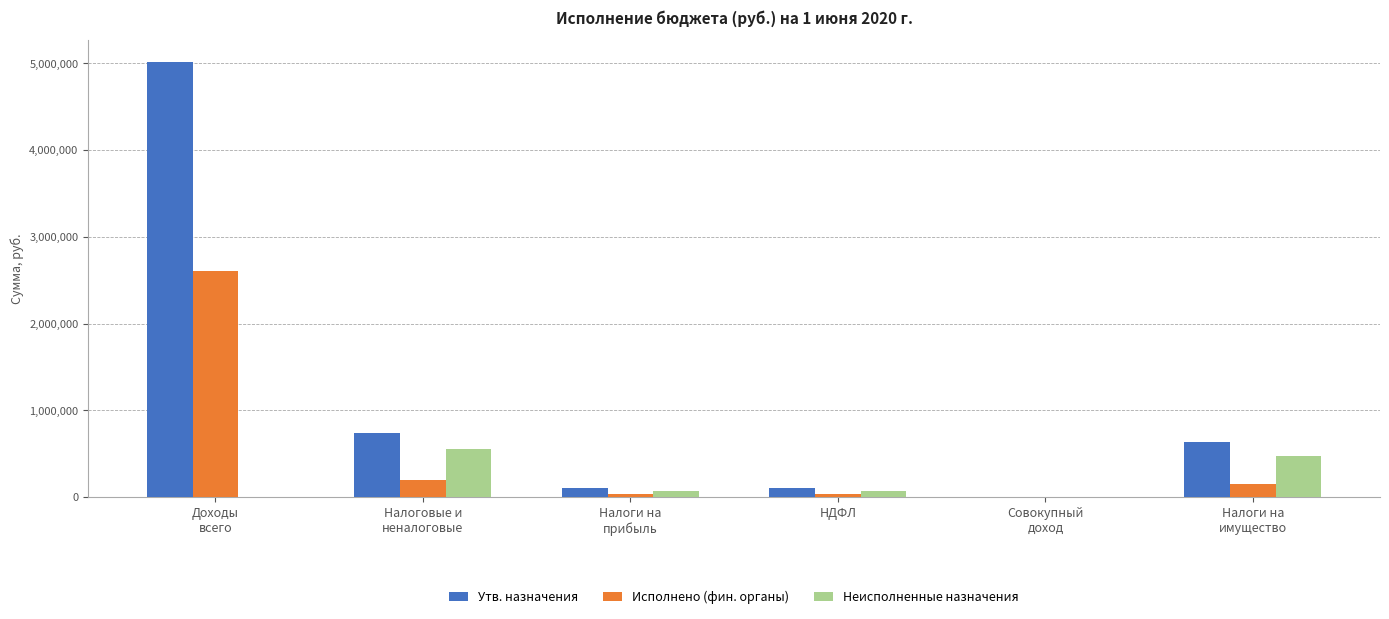

Is the value of Утв. назначения at Налоговые и
неналоговые greater than the value of Исполнено (фин. органы) at Налоги на
прибыль?

Yes